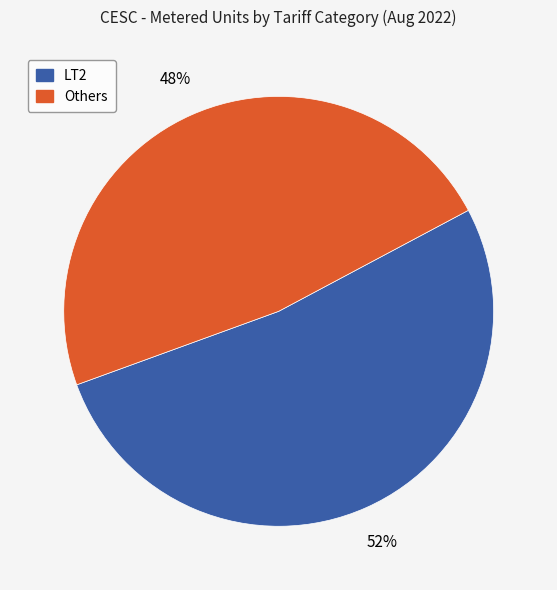

Is there any slice that represents more than half of the pie?

Yes